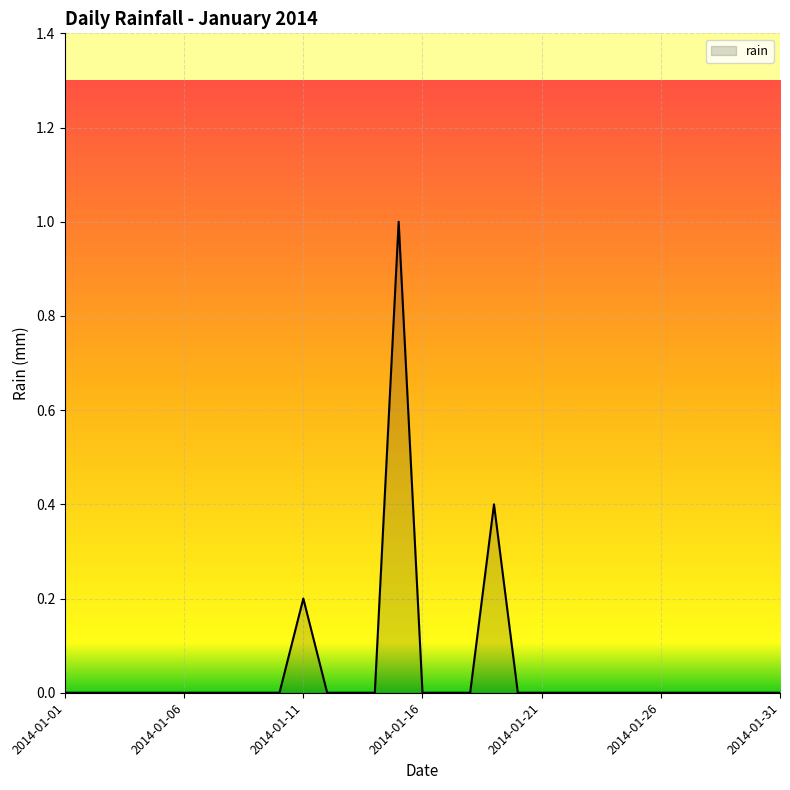

Reading right to left, transcribe all the data shown in this chart.

0.0	0.0	0.0	0.0	0.0	0.0	0.0	0.0	0.0	0.0	0.0	0.0	0.4	0.0	0.0	0.0	1.0	0.0	0.0	0.0	0.2	0.0	0.0	0.0	0.0	0.0	0.0	0.0	0.0	0.0	0.0